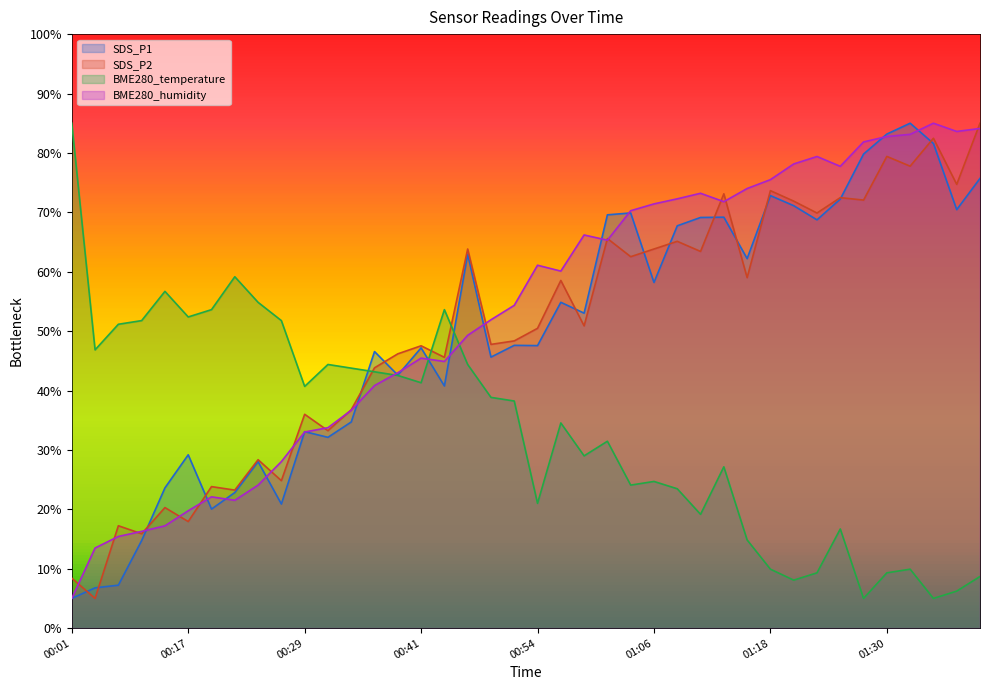

Which category has the lowest value across all series?

00:01